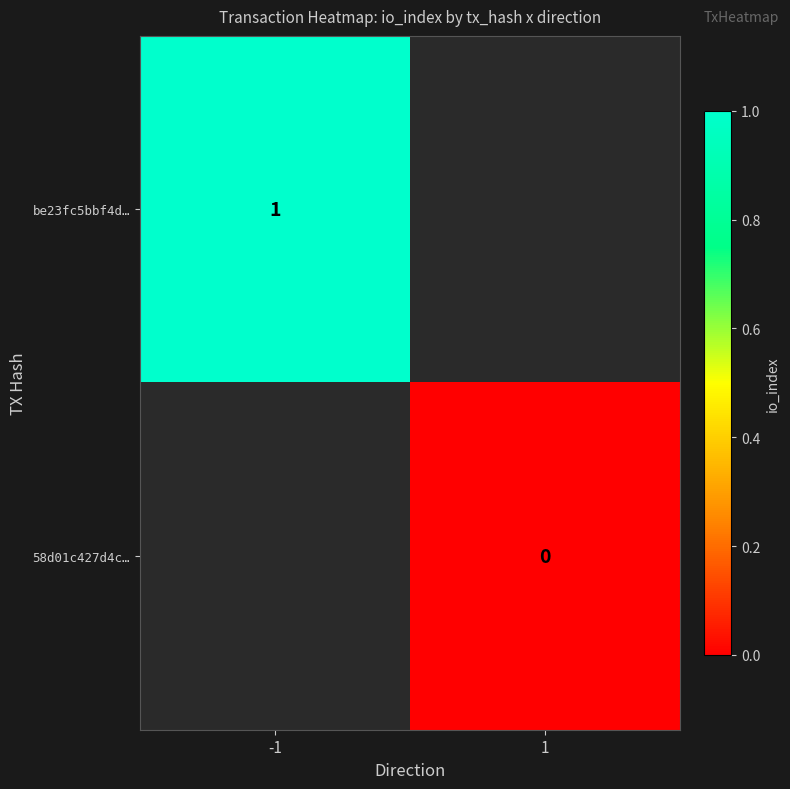

True or false: be23fc5bbf4d… has a value of 1 at -1.

True